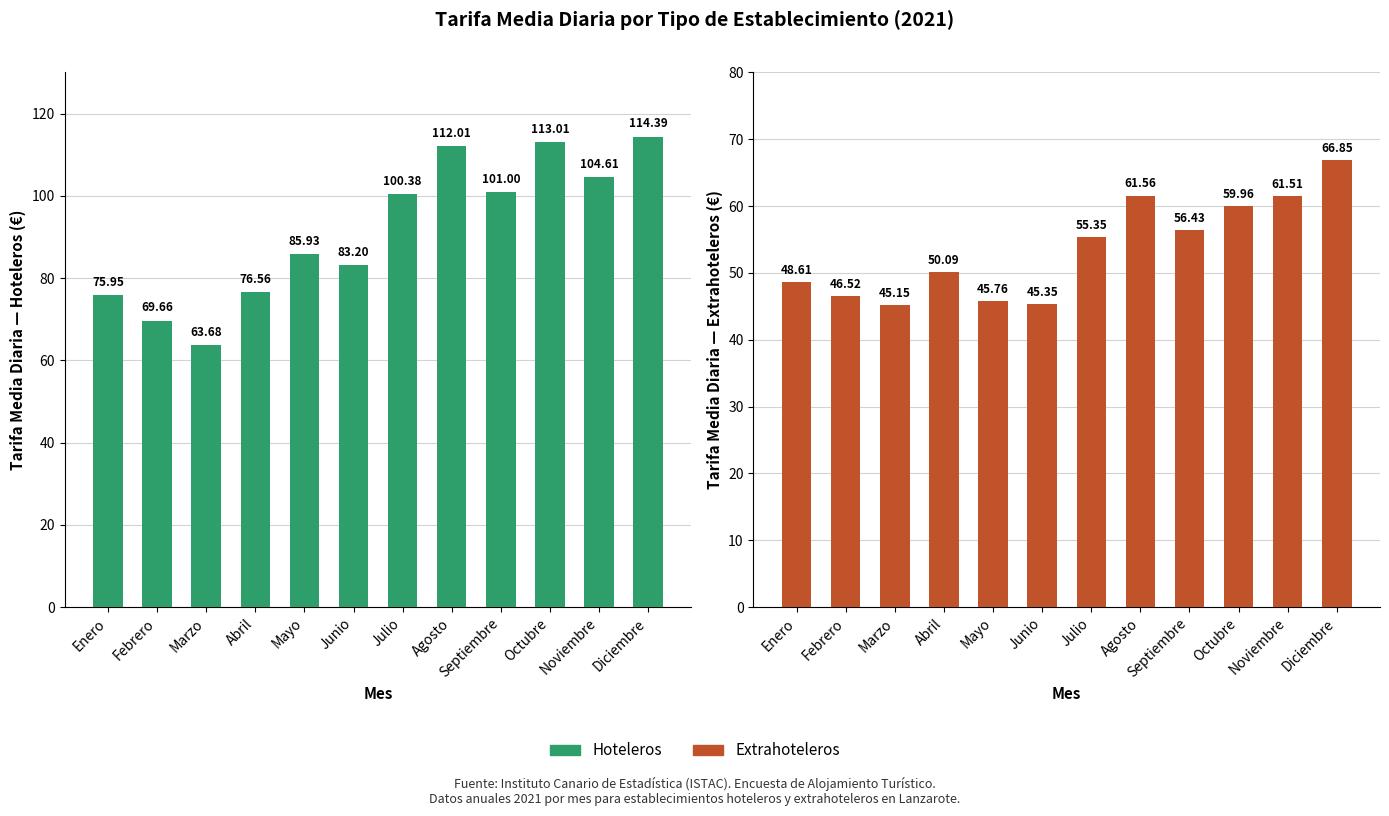

Which category has the lowest value in the Extrahoteleros series?

Marzo